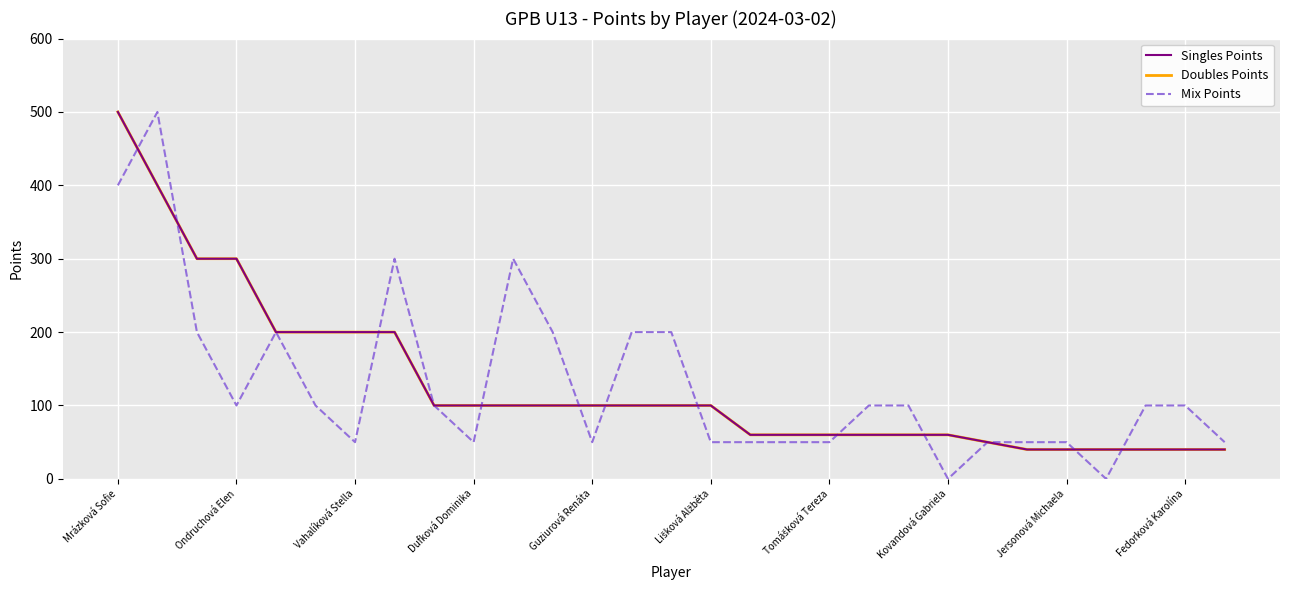

How many lines are shown in the chart?

3